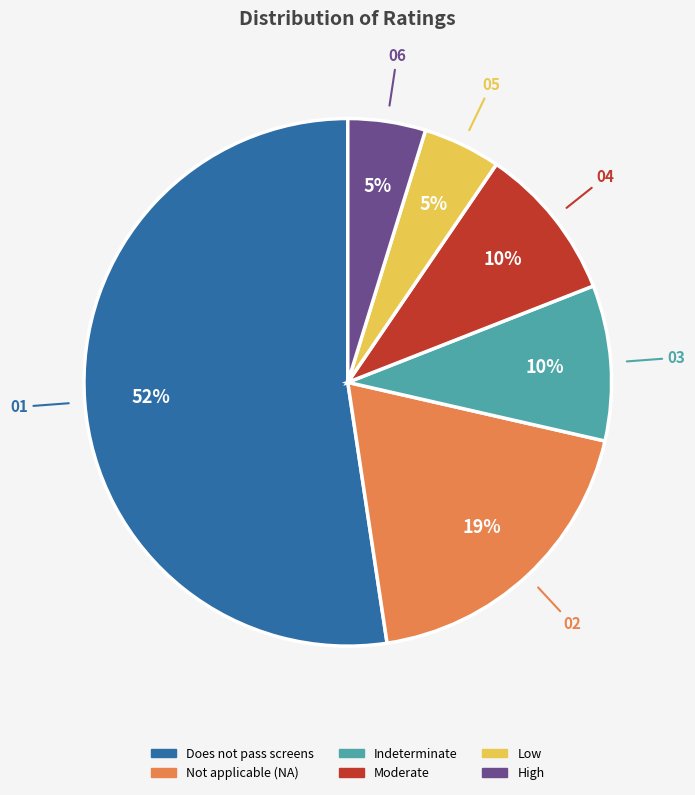

How many slices are in this pie chart?

6